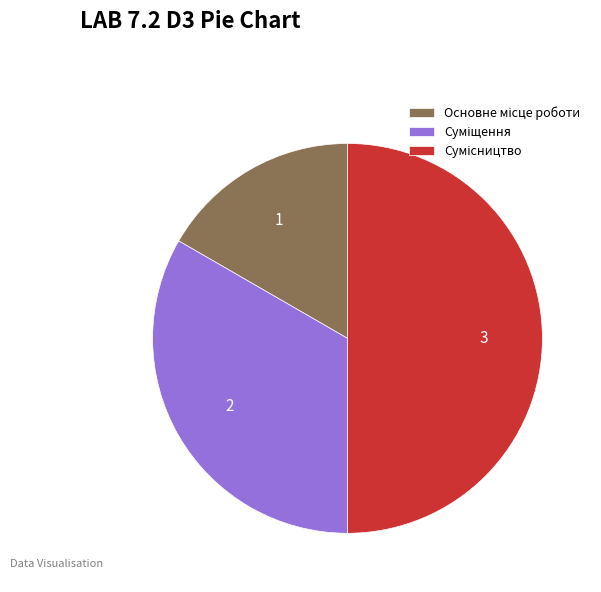

How many slices are in this pie chart?

3